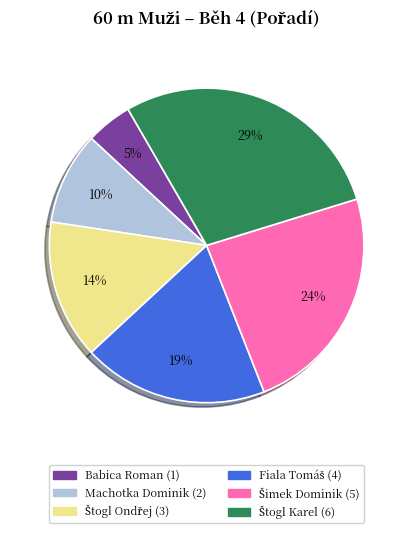

How many slices are in this pie chart?

6